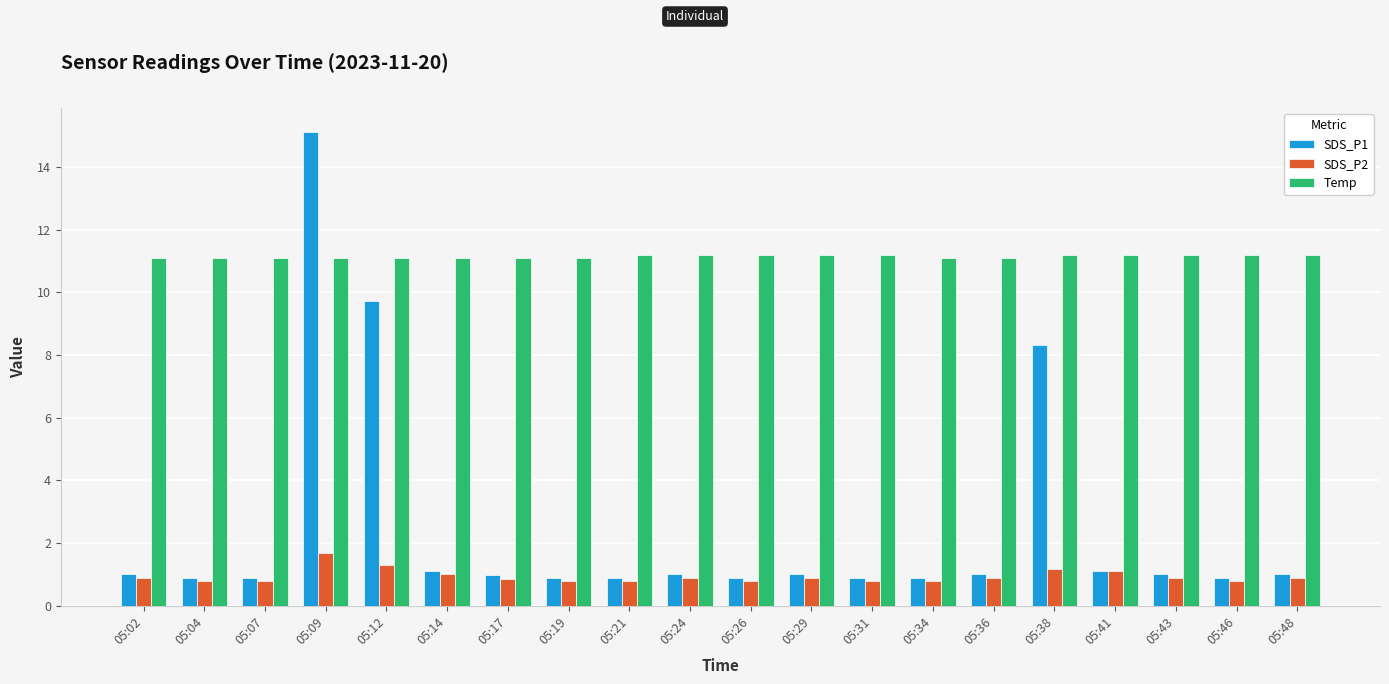

How many SDS_P2 values are between 0 and 1?

16